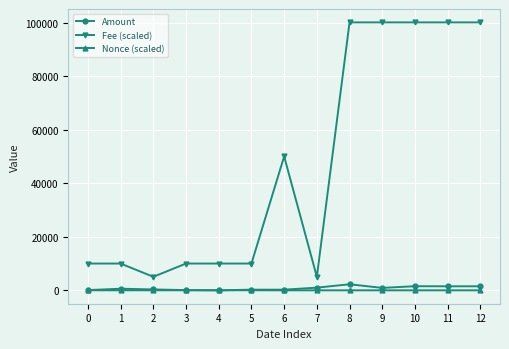

The value of Fee (scaled) at 12 is 65573.2. True or false?

False